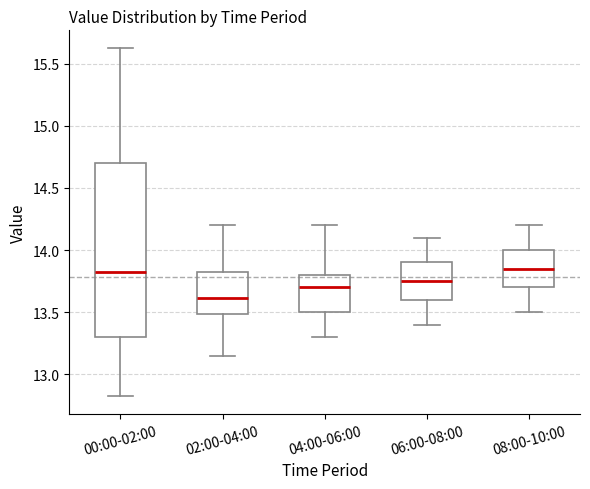

Comparing the boxes themselves (not the whiskers), which one is the tallest?

00:00-02:00